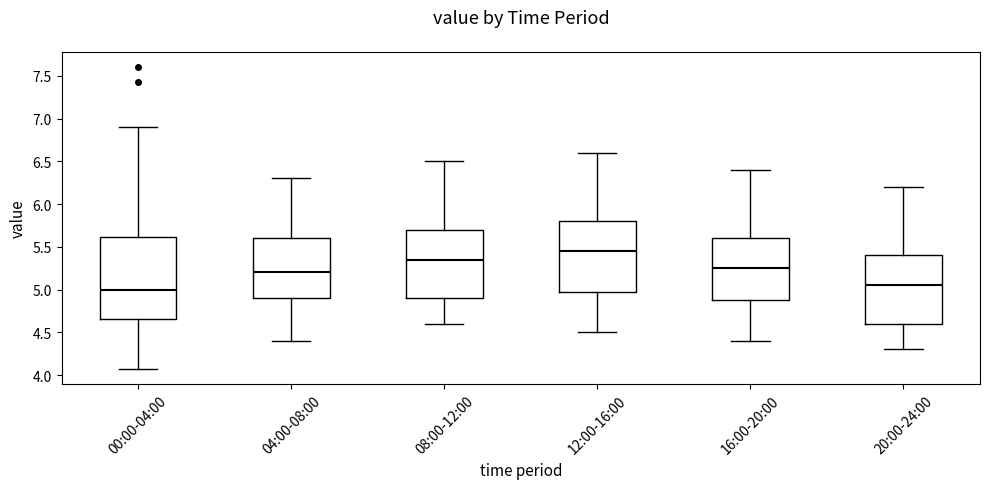

Reading left to right, transcribe this box plot: for each box, give where its median line is, the range the box spans, and where its two whiskers end, as read against the y-axis. The values are not printed on the chart, so give them approximately, as read against the axis.

00:00-04:00: median 5.00, box 4.65 to 5.60, whiskers 4.05 to 6.90
04:00-08:00: median 5.20, box 4.90 to 5.60, whiskers 4.40 to 6.30
08:00-12:00: median 5.35, box 4.90 to 5.70, whiskers 4.60 to 6.50
12:00-16:00: median 5.45, box 5.00 to 5.80, whiskers 4.50 to 6.60
16:00-20:00: median 5.25, box 4.90 to 5.60, whiskers 4.40 to 6.40
20:00-24:00: median 5.05, box 4.60 to 5.40, whiskers 4.30 to 6.20